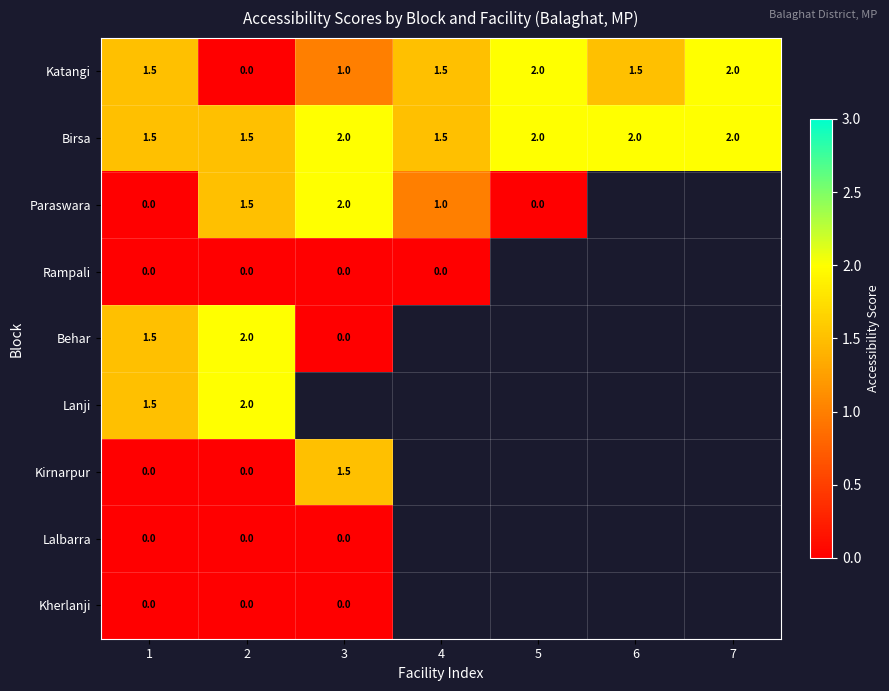

What is the difference between the maximum and second lowest values in the Katangi series?

1.0